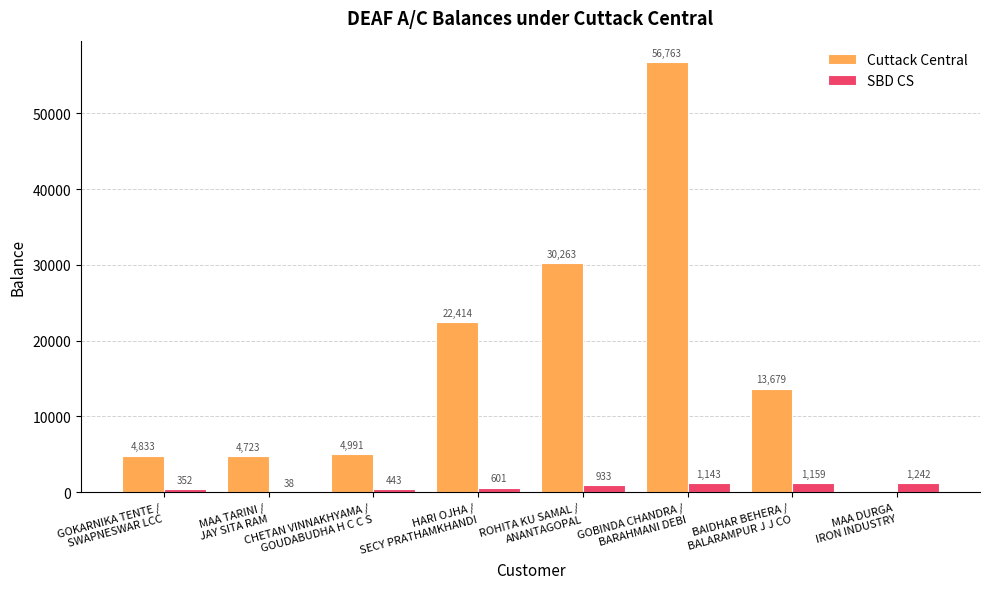

Reading left to right, list all the values displayed in this chart.

Cuttack Central: GOKARNIKA TENTE /
SWAPNESWAR LCC=4833	MAA TARINI /
JAY SITA RAM=4723	CHETAN VINNAKHYAMA /
GOUDABUDHA H C C S=4991	HARI OJHA /
SECY PRATHAMKHANDI=22414	ROHITA KU SAMAL /
ANANTAGOPAL=30263	GOBINDA CHANDRA /
BARAHMANI DEBI=56763	BAIDHAR BEHERA /
BALARAMPUR J J CO=13679	MAA DURGA
IRON INDUSTRY=0
SBD CS: GOKARNIKA TENTE /
SWAPNESWAR LCC=352	MAA TARINI /
JAY SITA RAM=38	CHETAN VINNAKHYAMA /
GOUDABUDHA H C C S=443	HARI OJHA /
SECY PRATHAMKHANDI=601	ROHITA KU SAMAL /
ANANTAGOPAL=933	GOBINDA CHANDRA /
BARAHMANI DEBI=1143	BAIDHAR BEHERA /
BALARAMPUR J J CO=1159	MAA DURGA
IRON INDUSTRY=1242